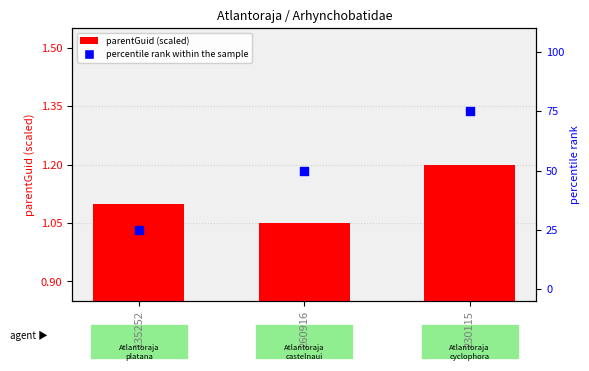

At how many categories does at least one series exceed 25?

2